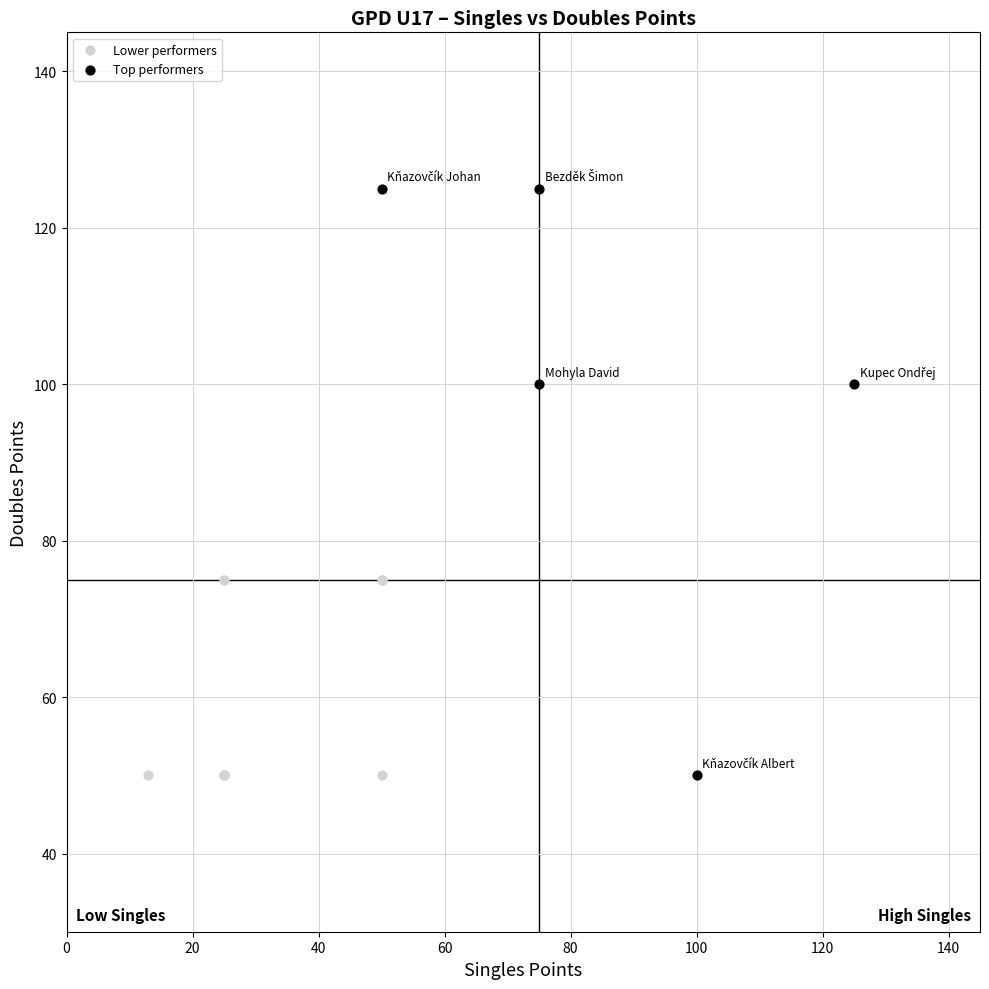

Which series reaches the maximum Y coordinate?

Top performers